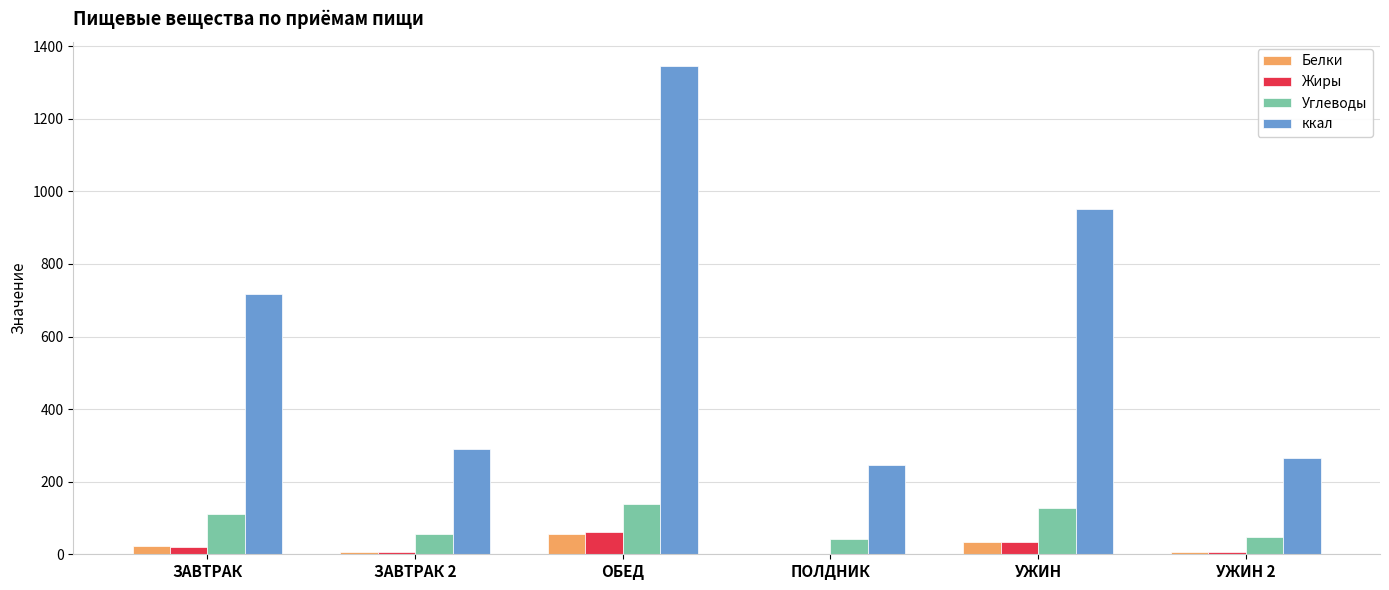

At which category is the sum across all series the highest?

ОБЕД